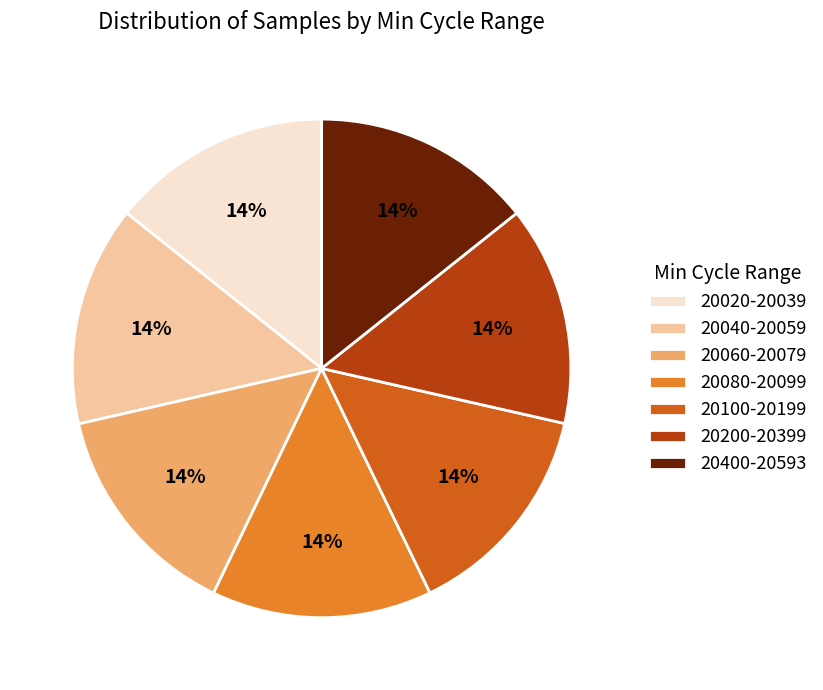

Count the number of slices in the pie.

7